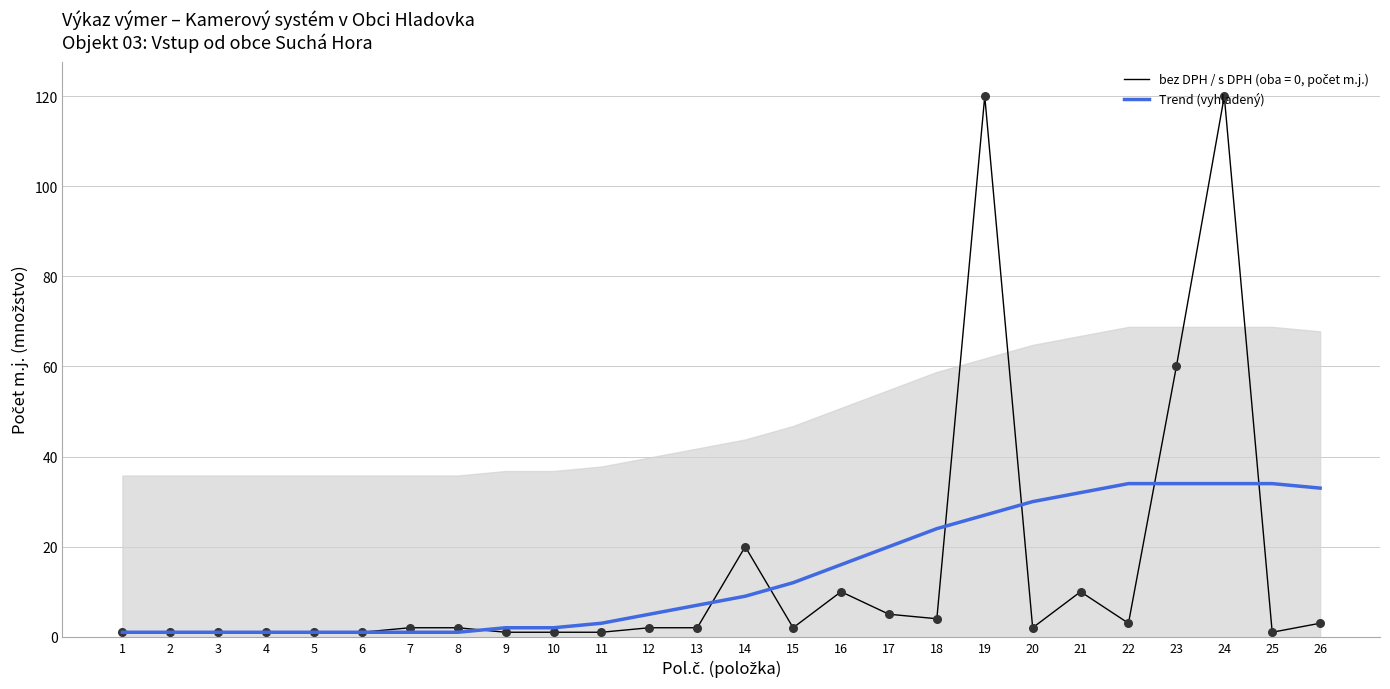

Approximately how many times larger is the value at 21 compared to 25?

0.9